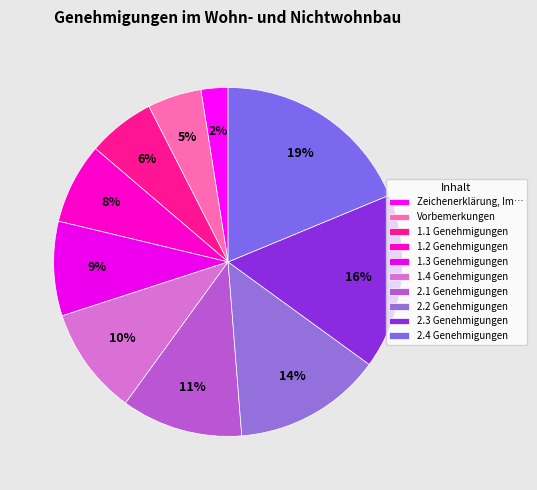

How many segments does this pie chart have?

10